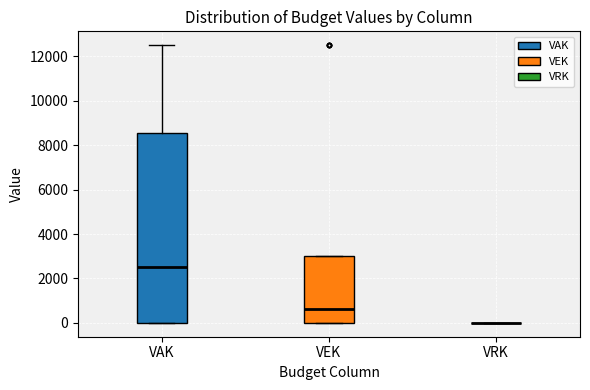

Comparing the boxes themselves (not the whiskers), which one is the tallest?

VAK